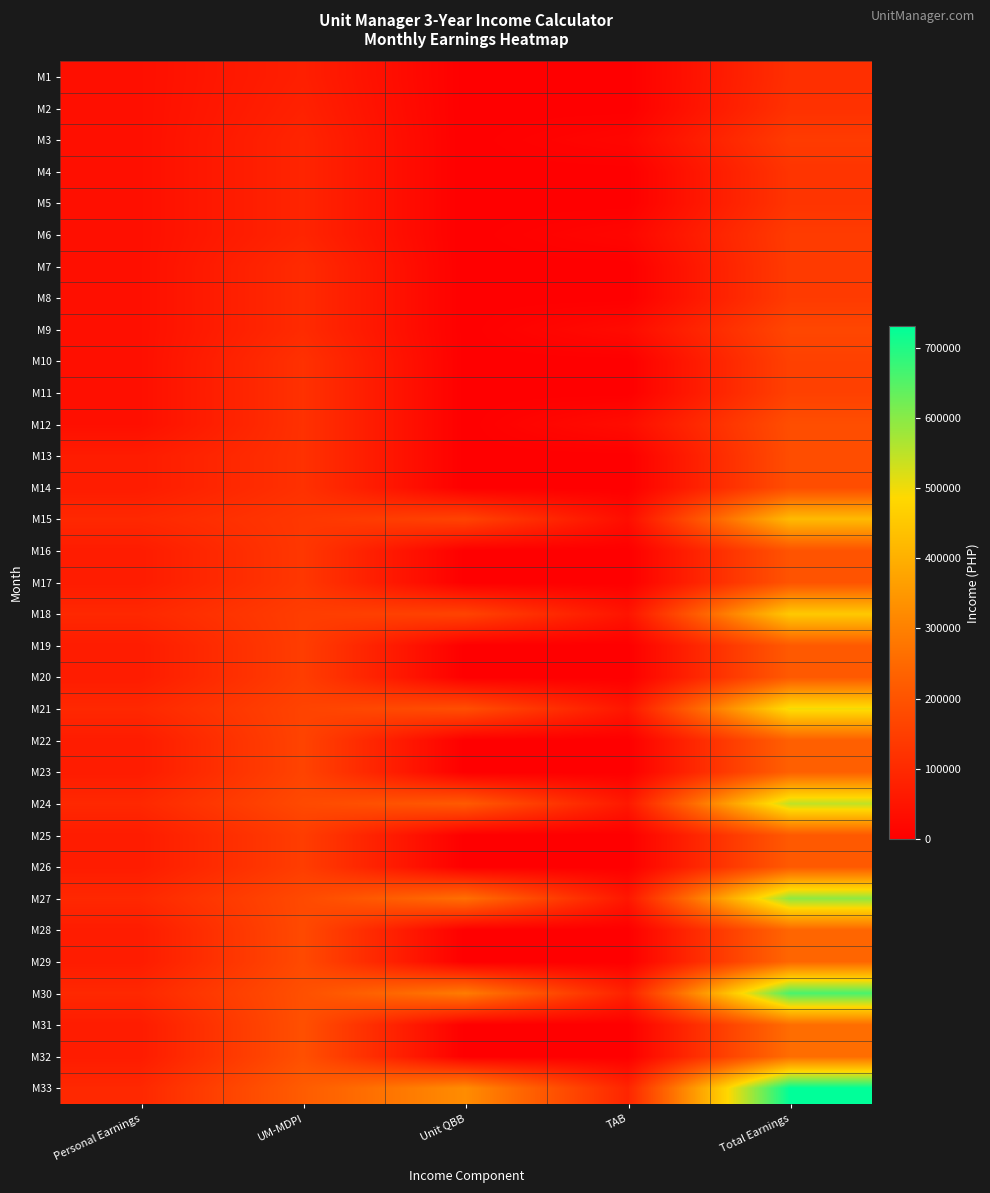

What is the total value across all series at TAB?

513300